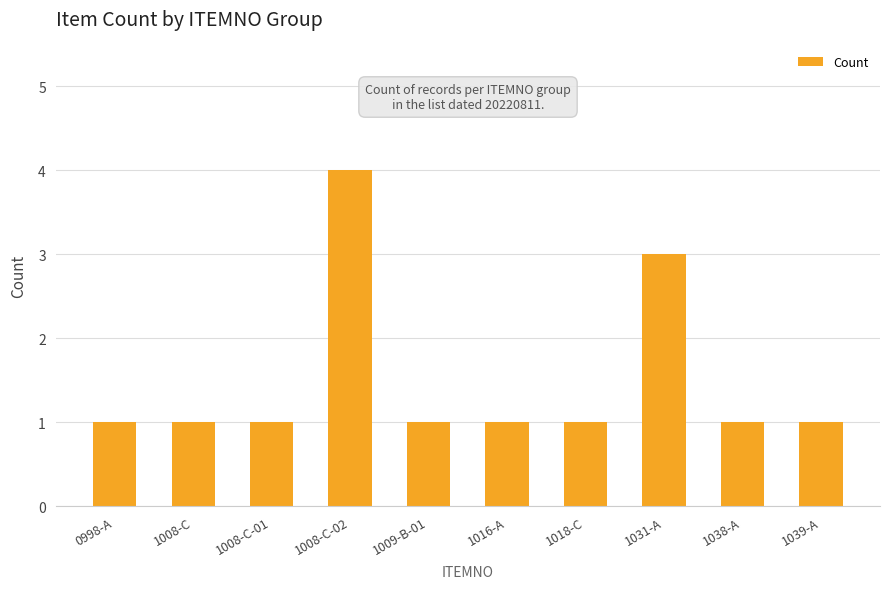

True or false: the data shows 3 at 1031-A.

True